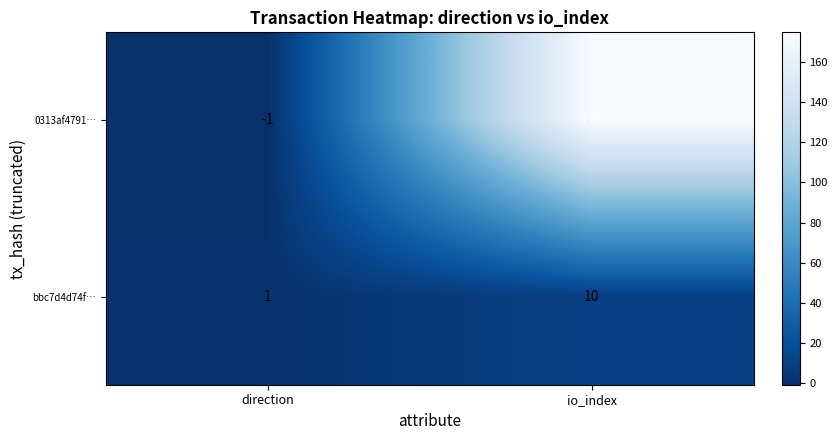

At which label does bbc7d4d74f… reach its minimum?

direction